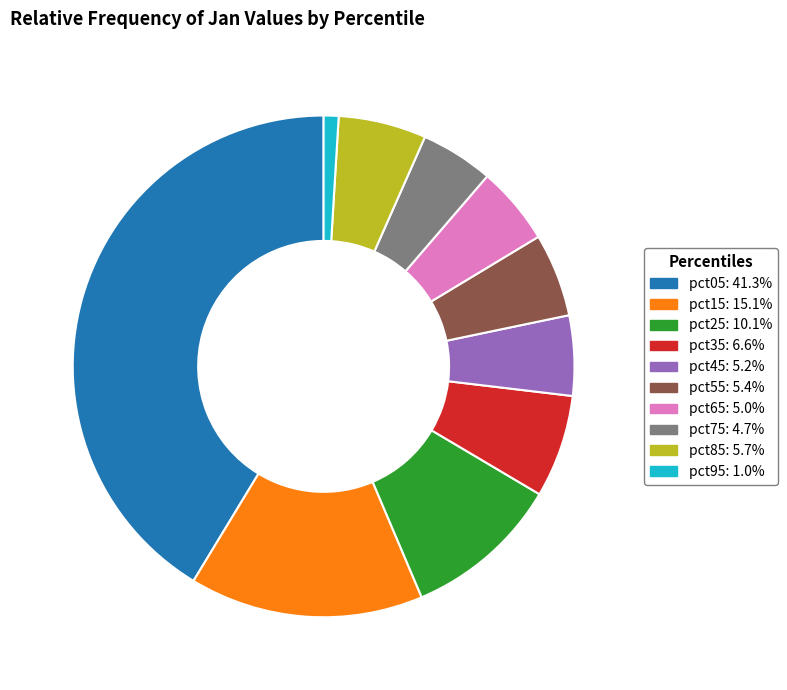

Combined, do pct75 and pct05 account for over 50%?

No